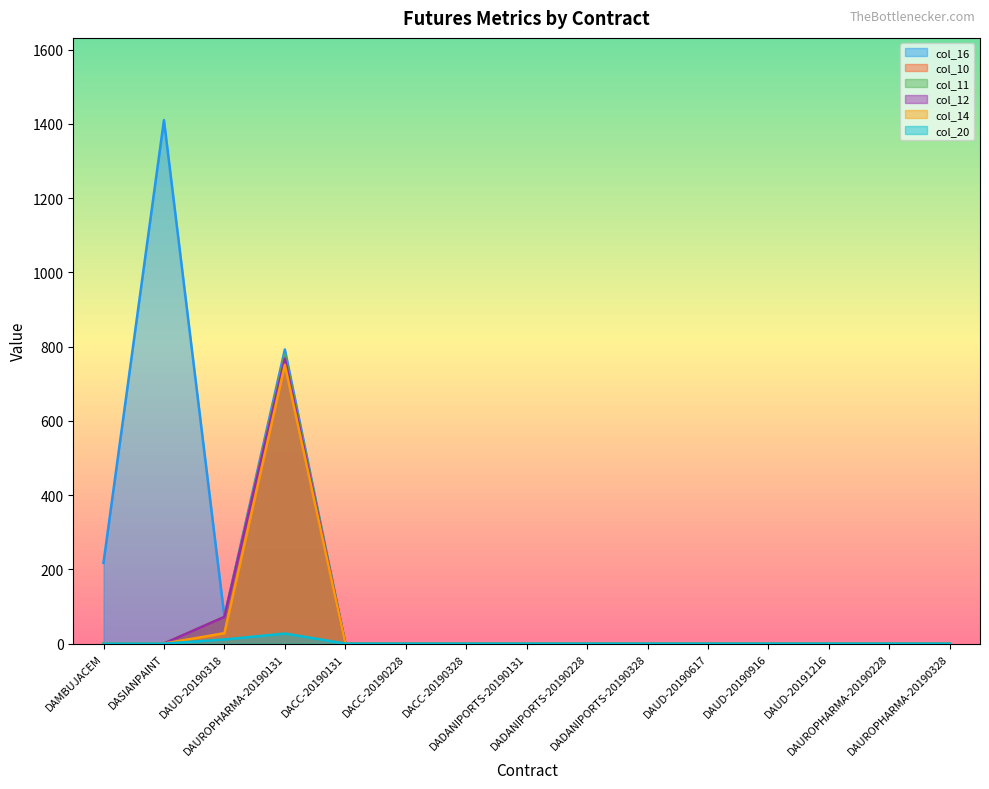

What position from the left is DADANIPORTS-20190328?

10